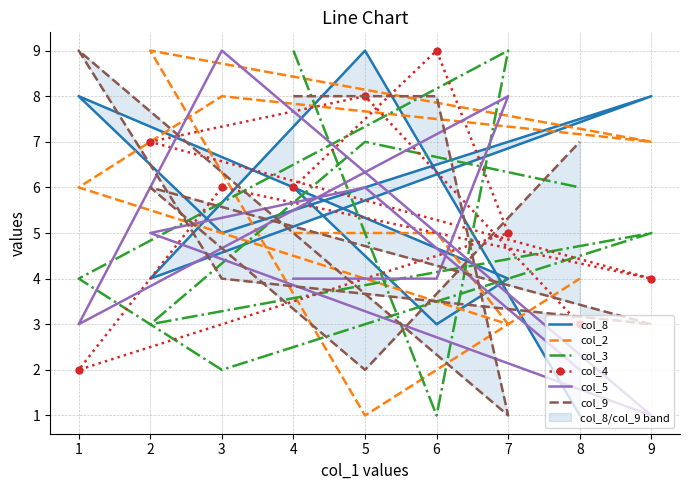

How many interior local peaks does the col_9 series have?

2